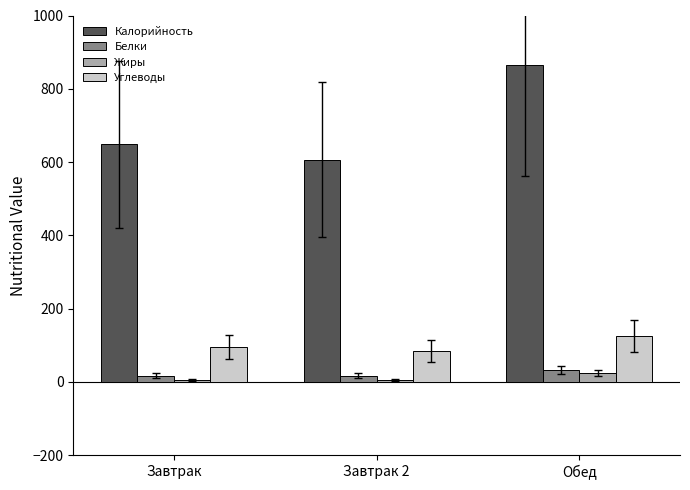

Are the bars horizontal?

No